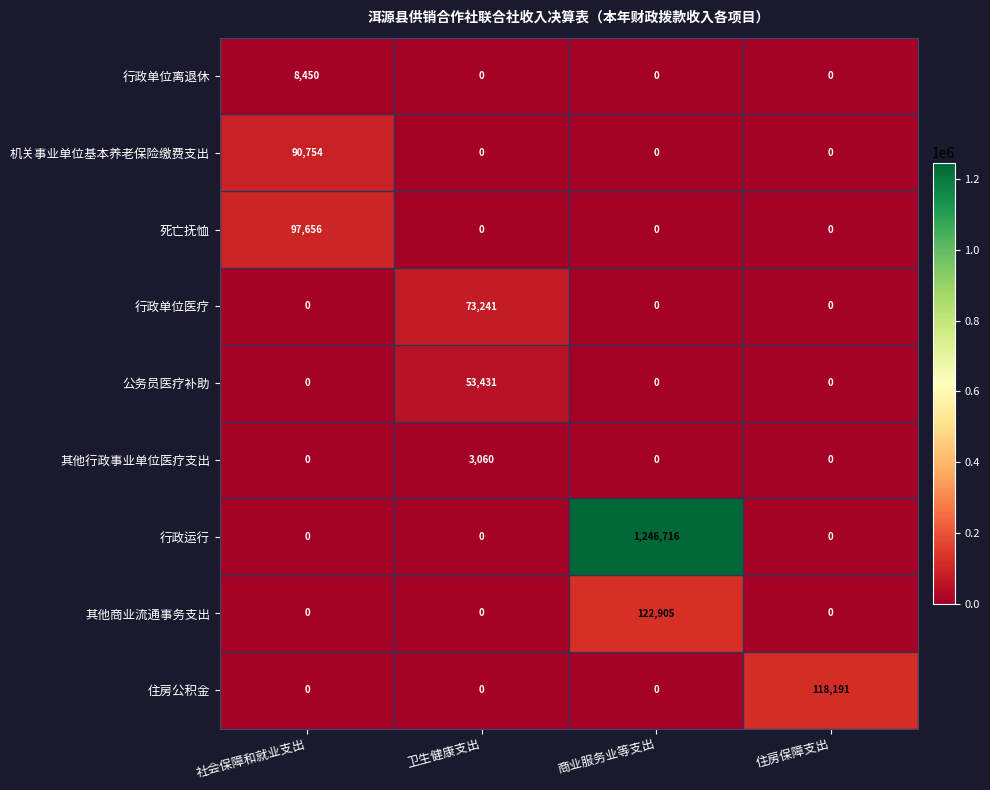

At which category does the chart reach its peak across all series?

商业服务业等支出